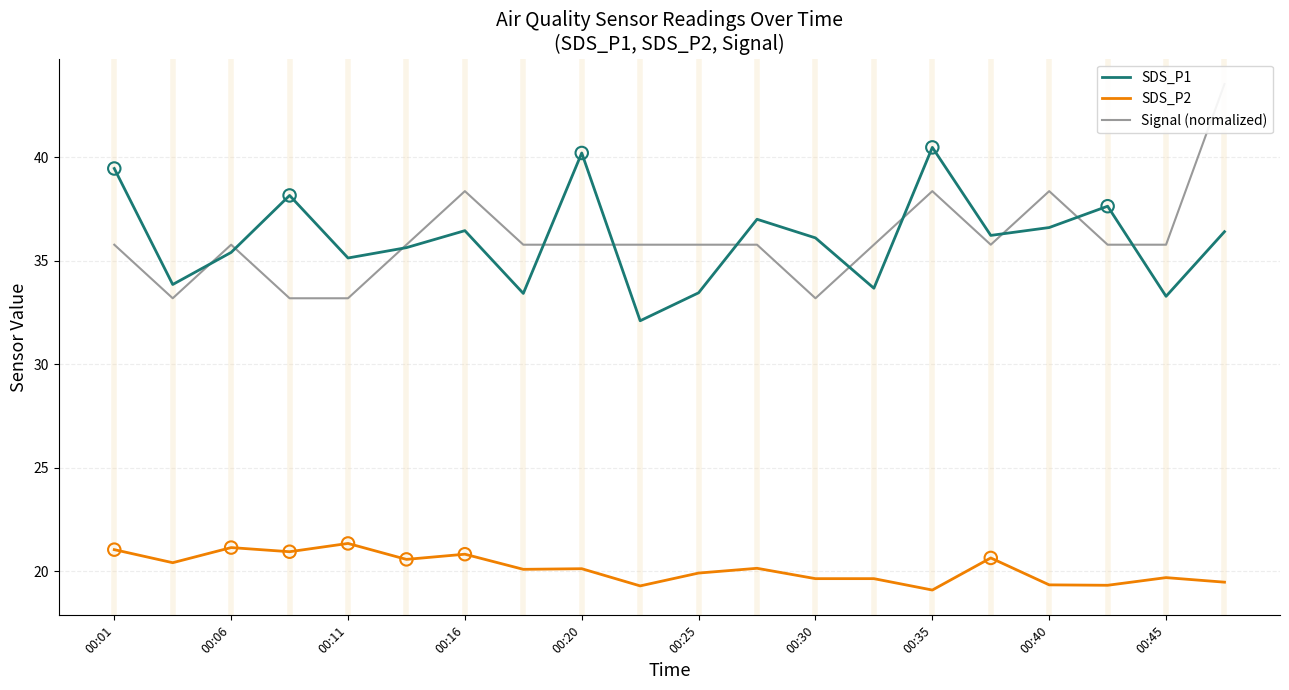

Which series contains the lowest Y value?

SDS_P2